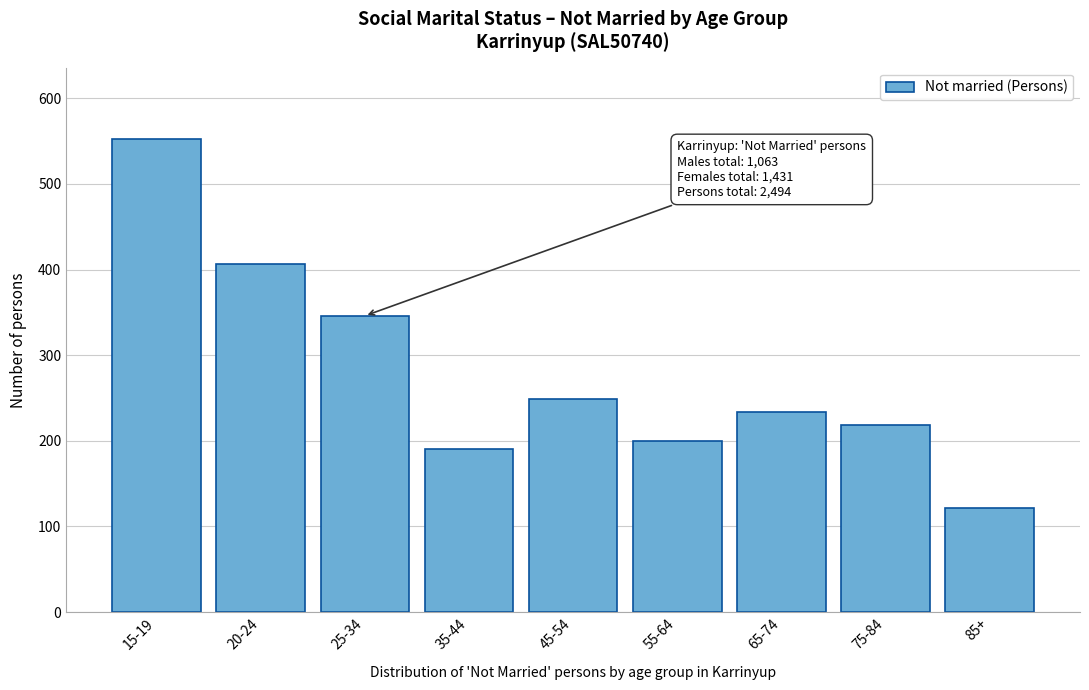

Reading right to left, list all the values displayed in this chart.

85+=121	75-84=218	65-74=234	55-64=200	45-54=249	35-44=190	25-34=346	20-24=406	15-19=553